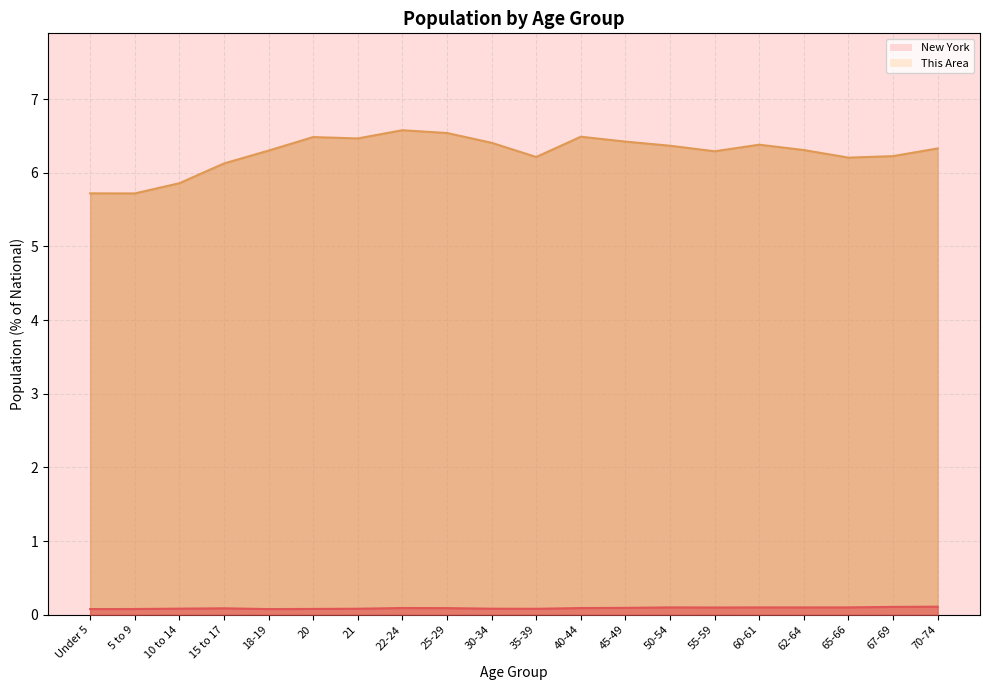

At which category is the sum across all series the highest?

22-24